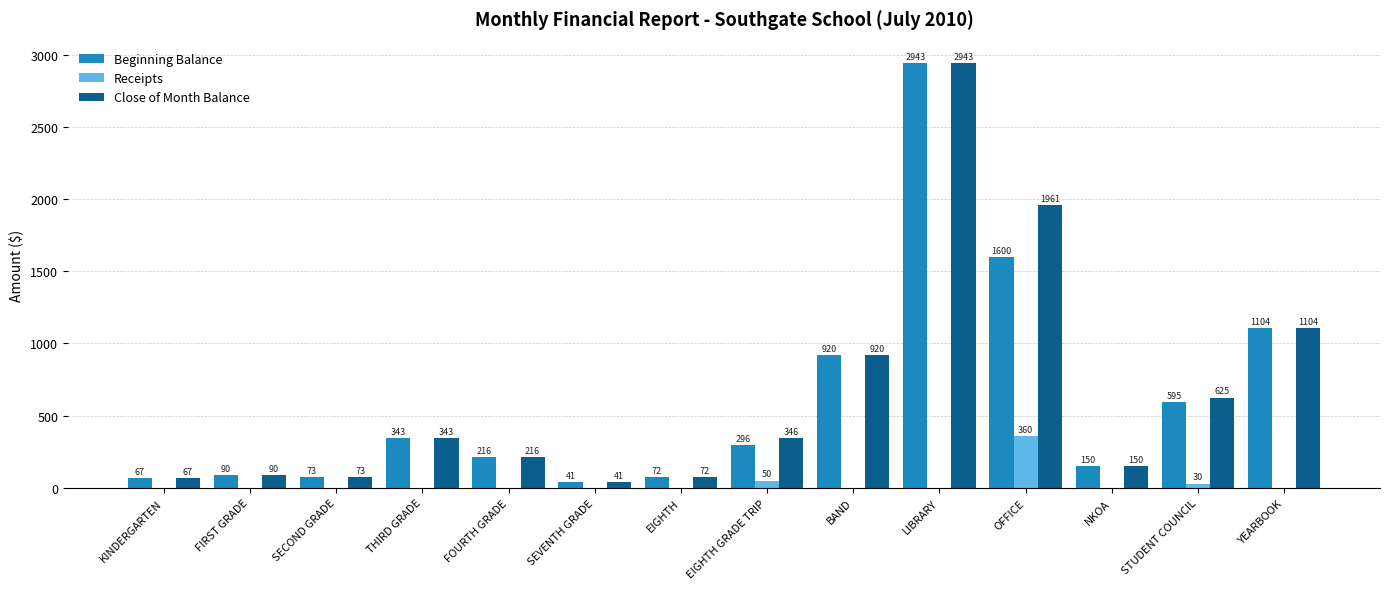

Which category has the highest value across all series?

LIBRARY